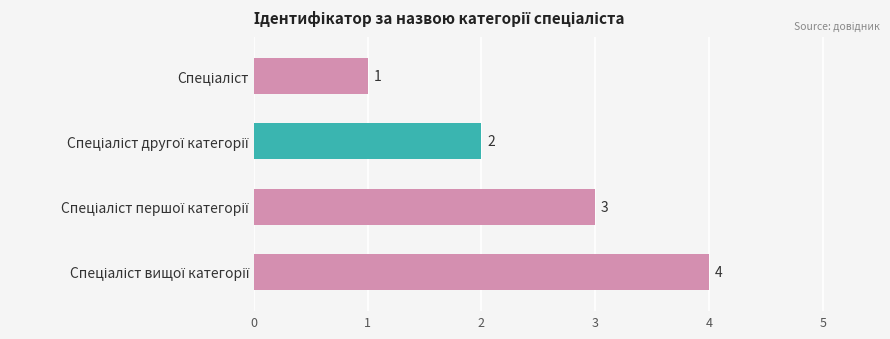

How many series are shown in this chart?

1